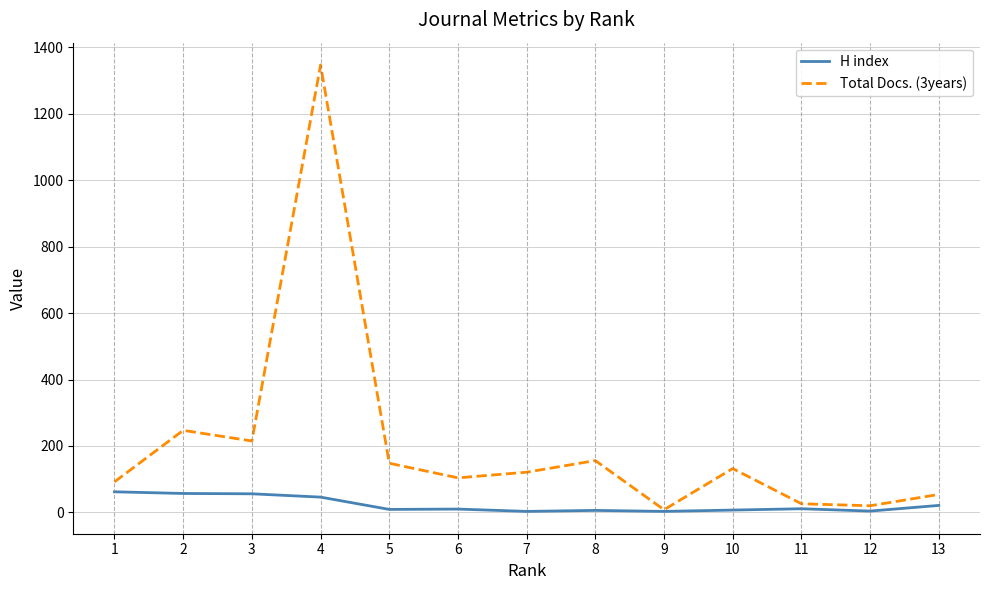

Does the chart have visible grid lines?

Yes